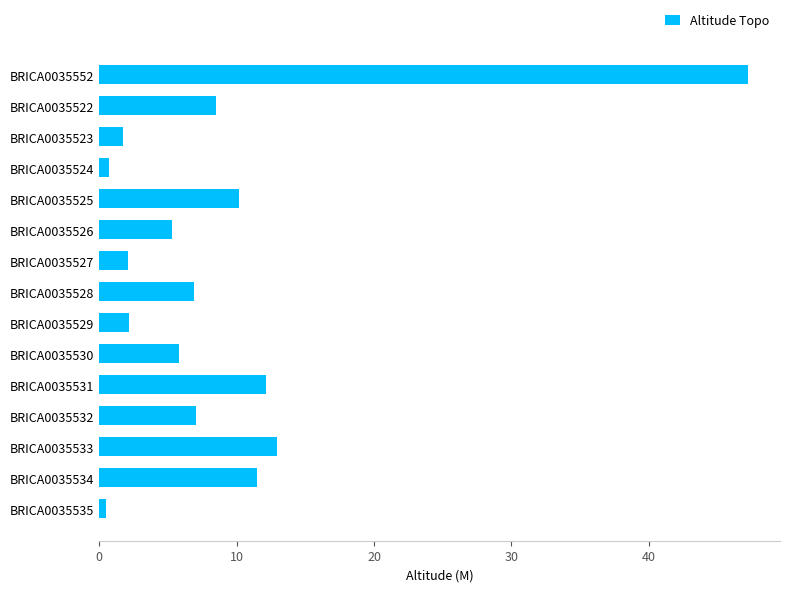

Approximately how many times larger is the value at BRICA0035552 compared to BRICA0035522?

5.6